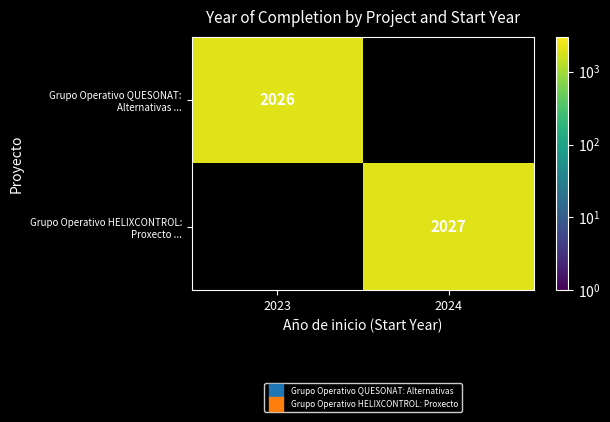

Count the number of categories in the chart.

2